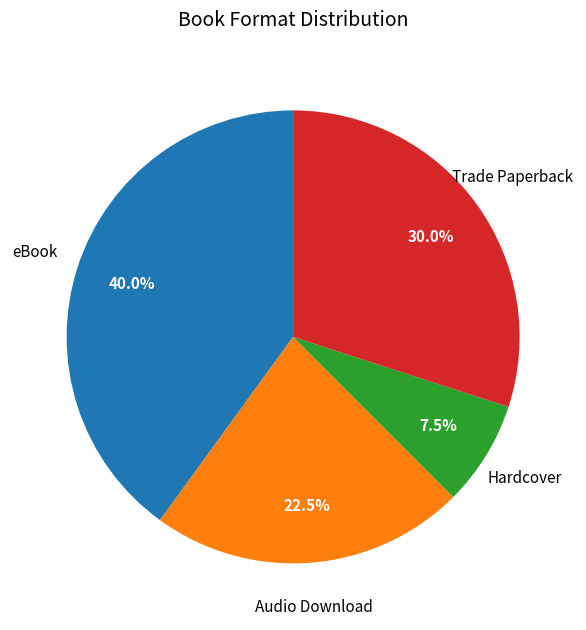

Is there any slice that represents more than half of the pie?

No